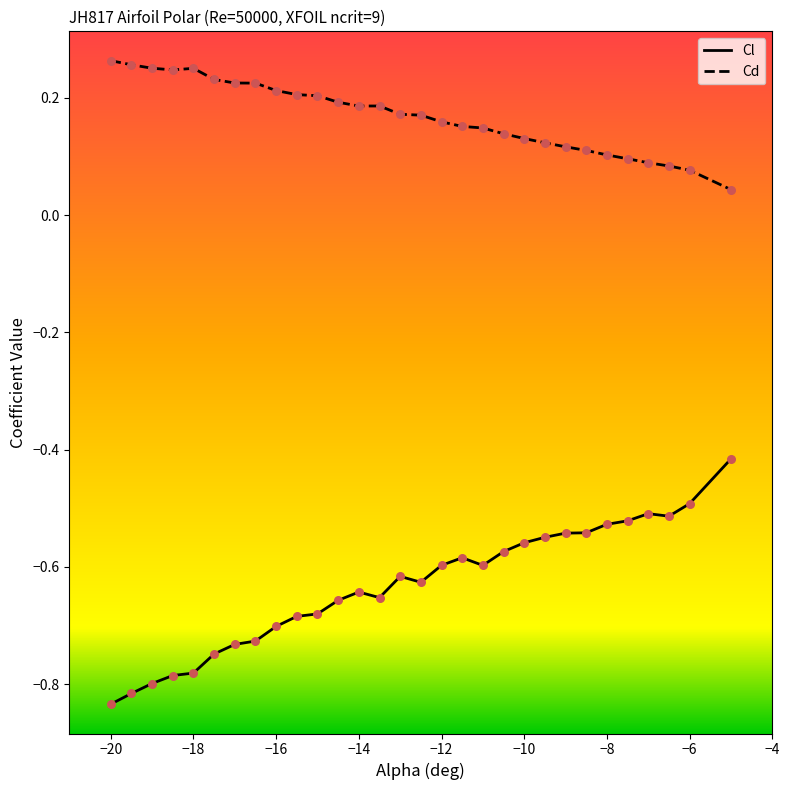

Which series contains the highest Y value?

Cd